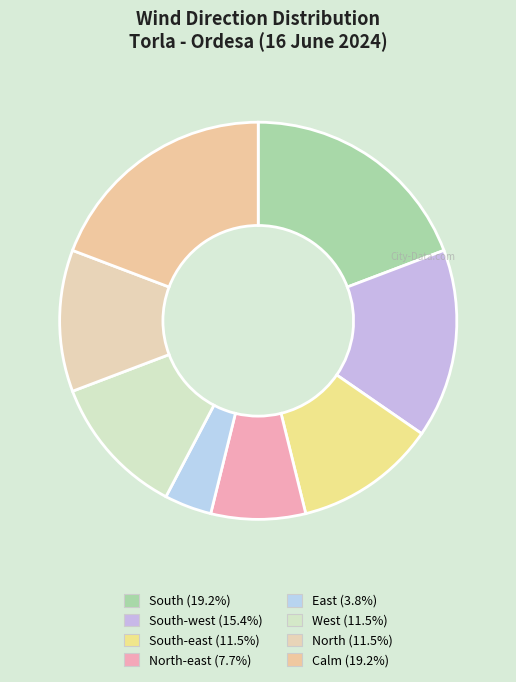

Which category has the biggest portion of the pie?

South